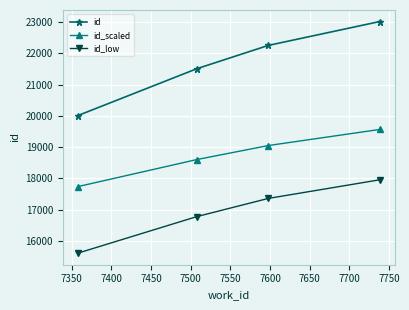

What is the value of the id_scaled point at the 2nd from the left?

18606.2